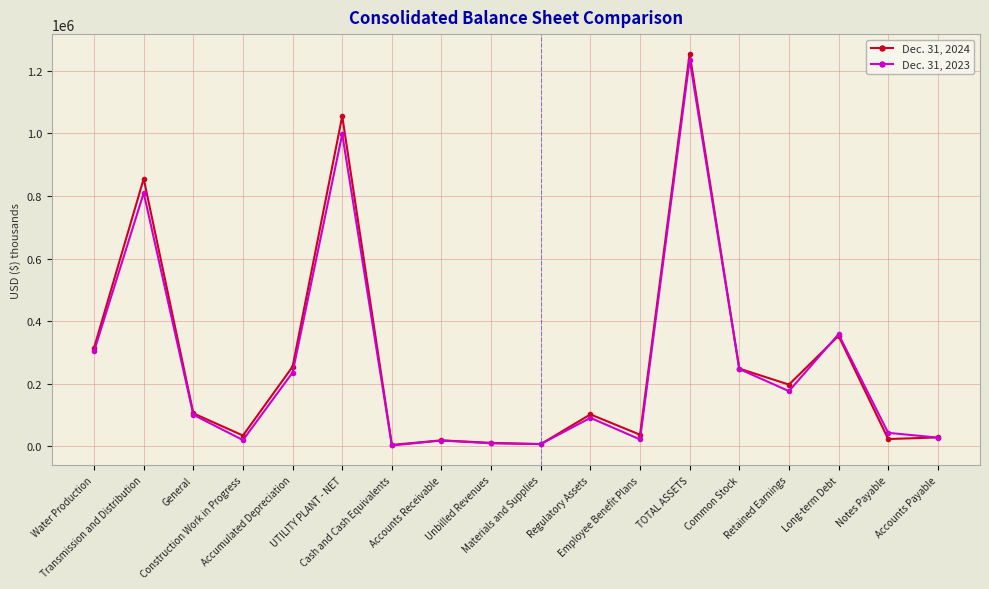

Does the chart display data point markers on the line(s)?

Yes